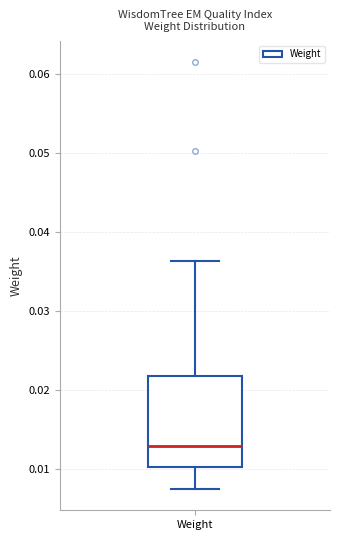

Where is the lower edge of the box for Weight on the y-axis? The values are not printed on the chart, so give them approximately, as read against the axis.

0.010